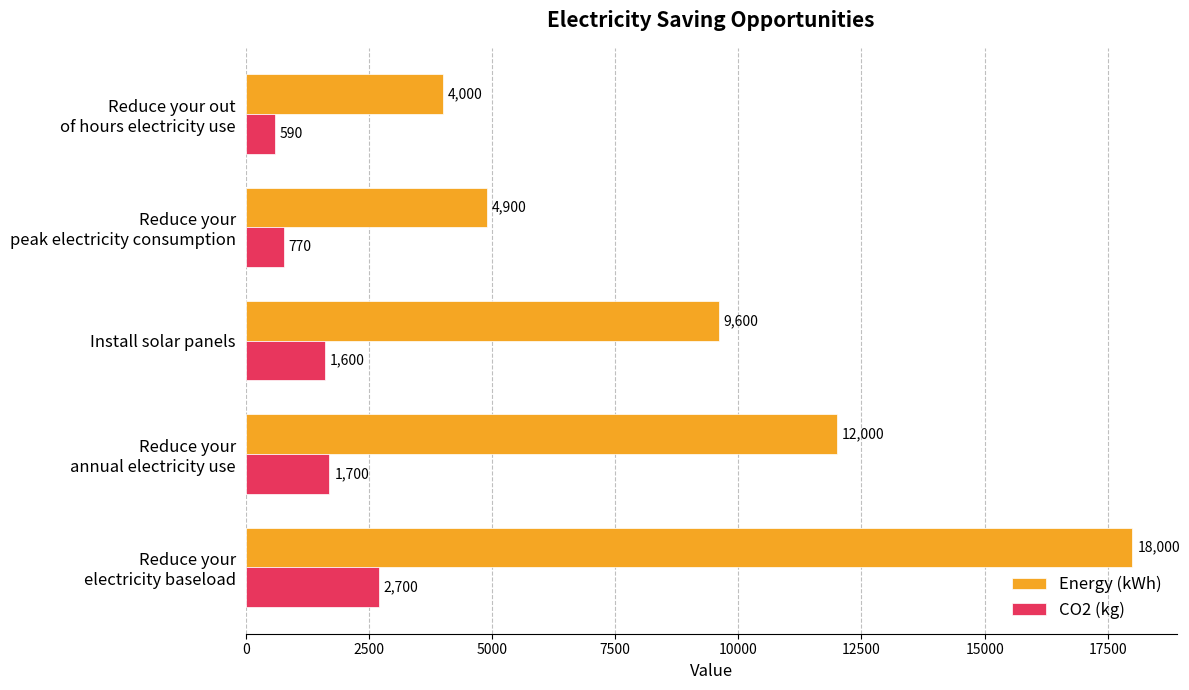

At how many categories does at least one series exceed 1215?

5